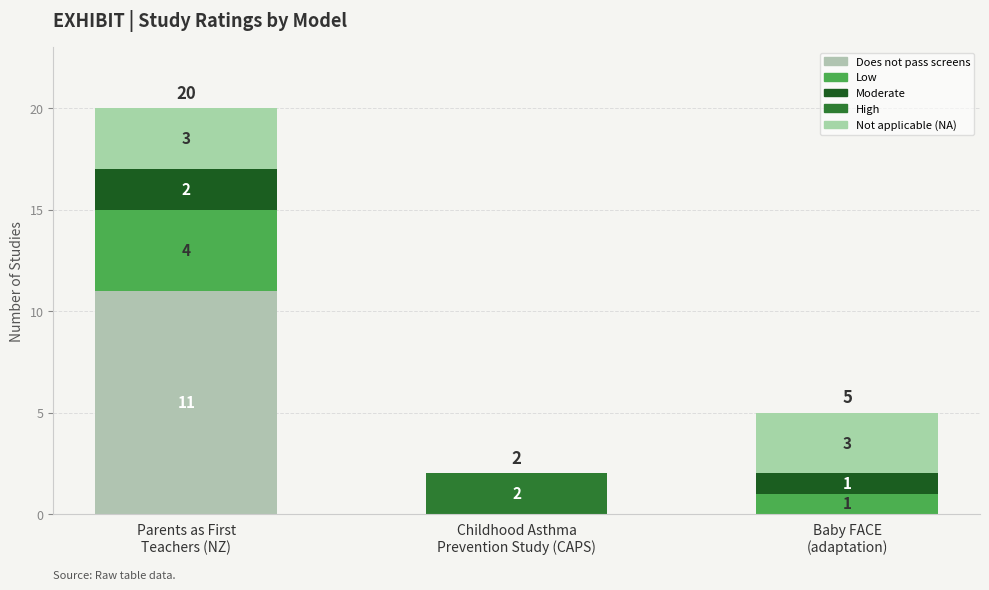

What is the sum of the Moderate values at Baby FACE
(adaptation) and Childhood Asthma
Prevention Study (CAPS)?

1